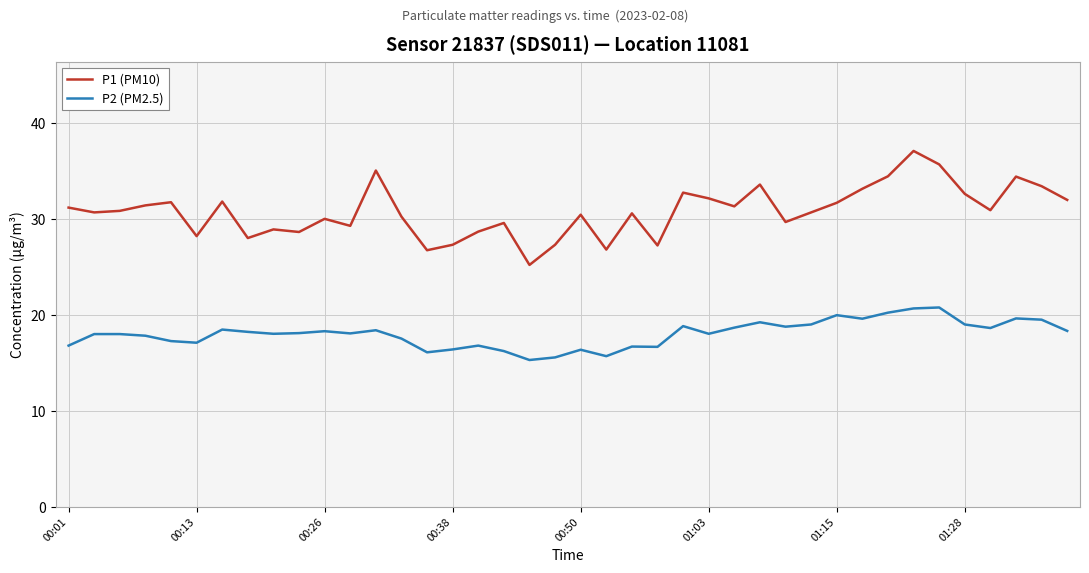

True or false: P1 (PM10) and P2 (PM2.5) intersect in this chart.

False